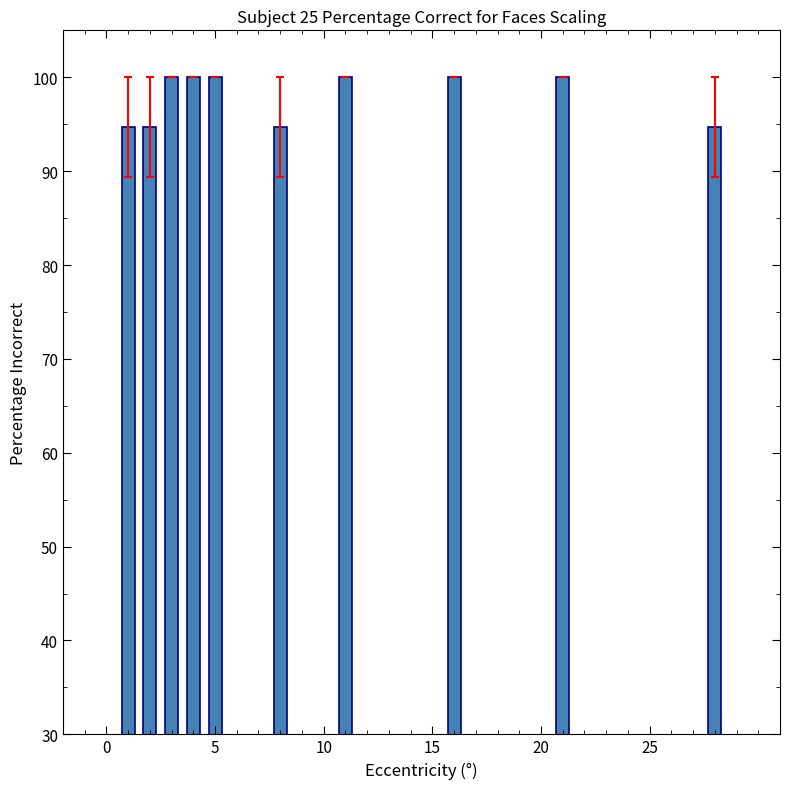

How many data points does each series have?

10